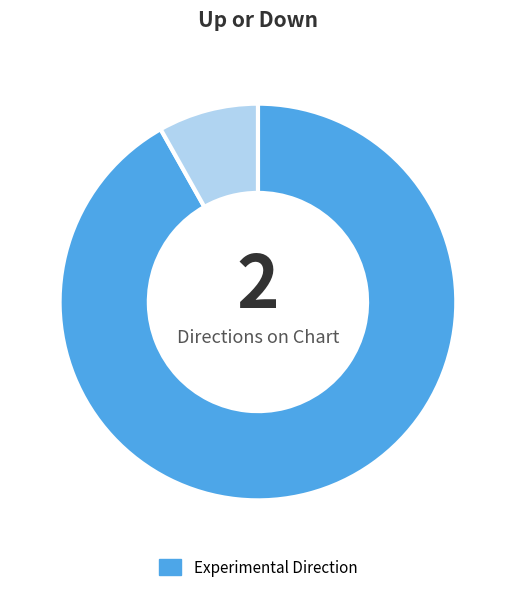

Is there a majority slice in this chart?

Yes